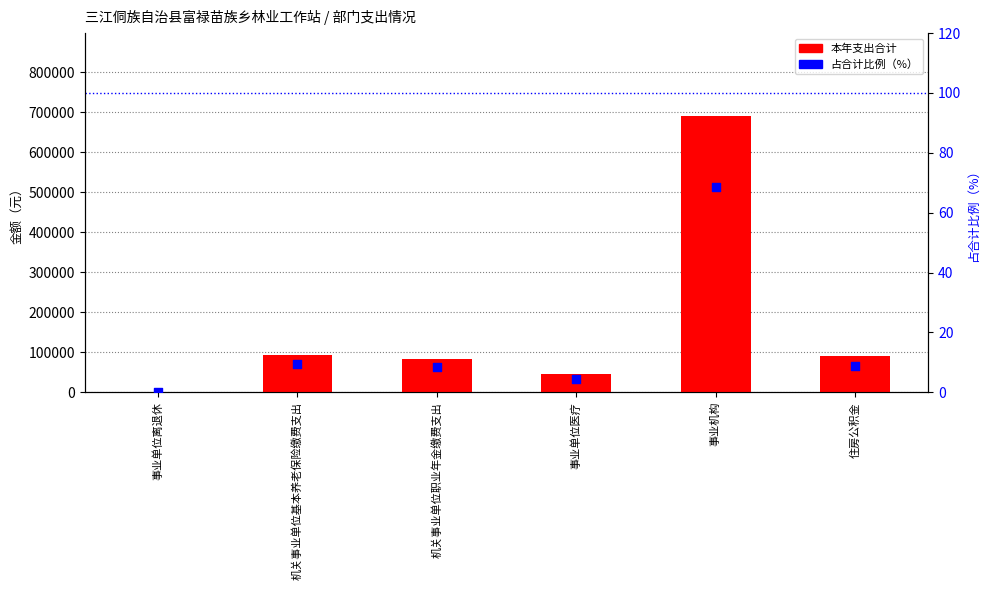

Which series has the largest total across all categories?

本年支出合计